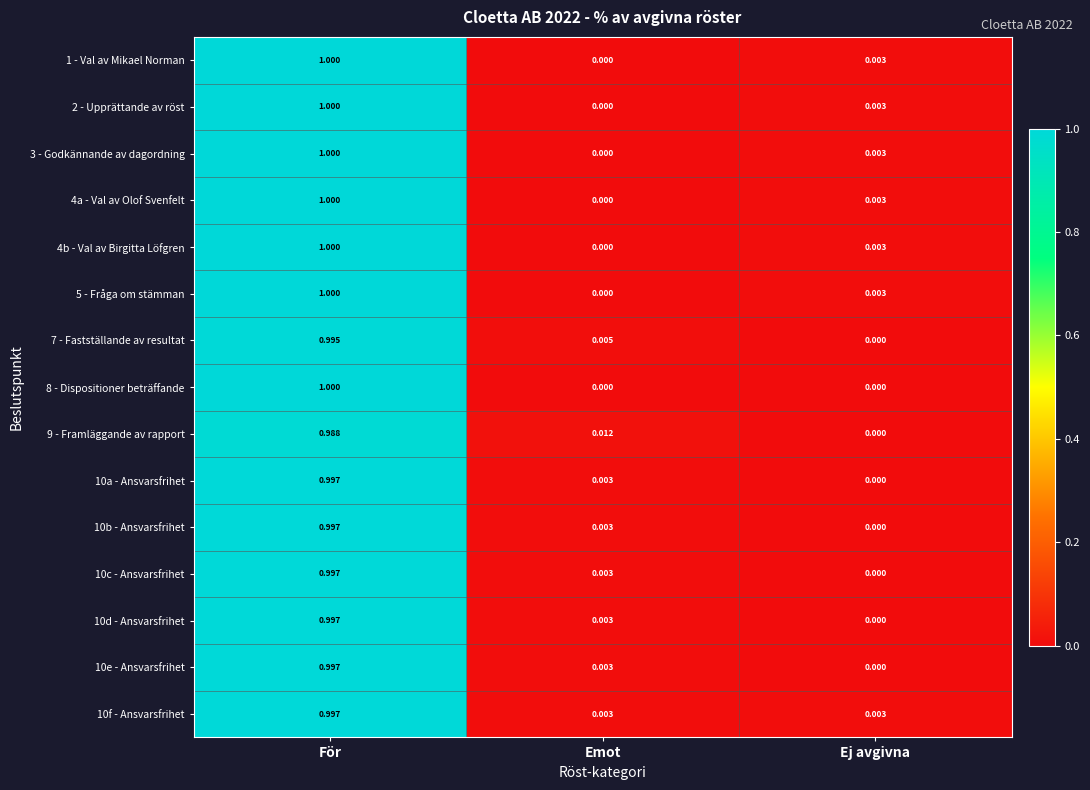

How many data points does each series have?

3